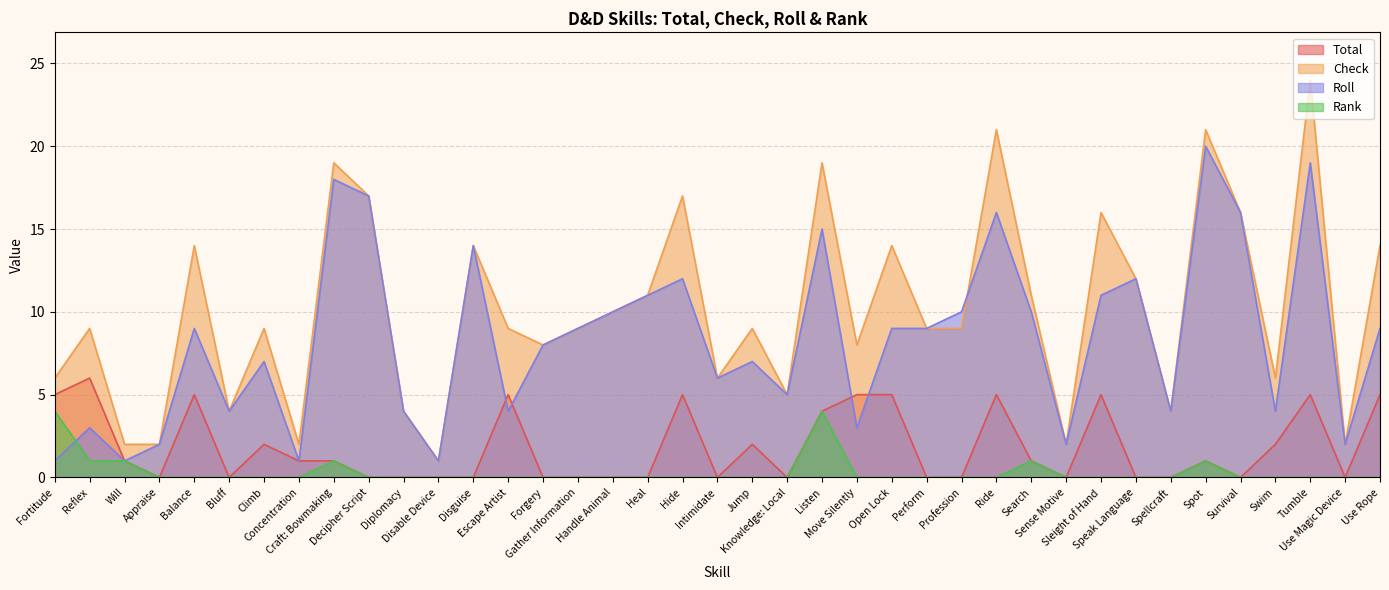

What is the average value of the Total series?

2